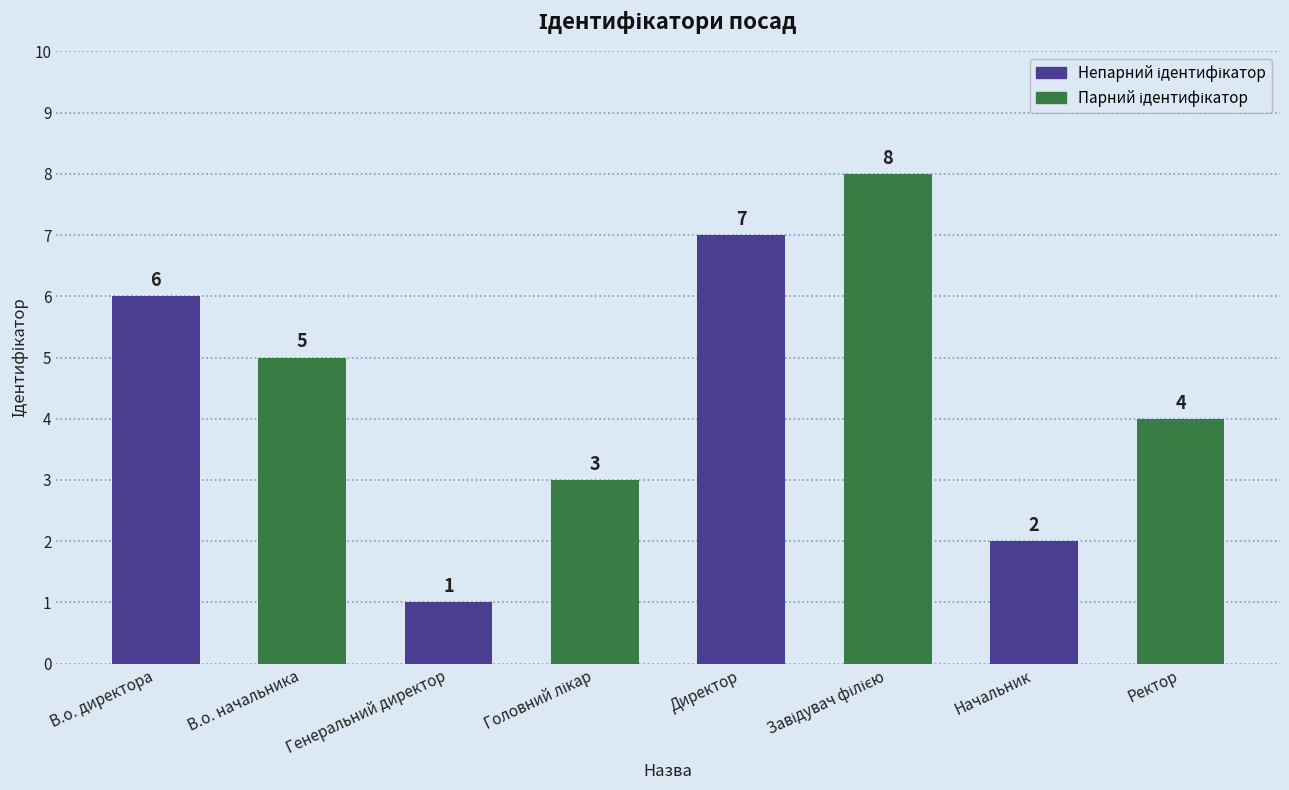

What is the change in value from Генеральний директор to Директор?

+6